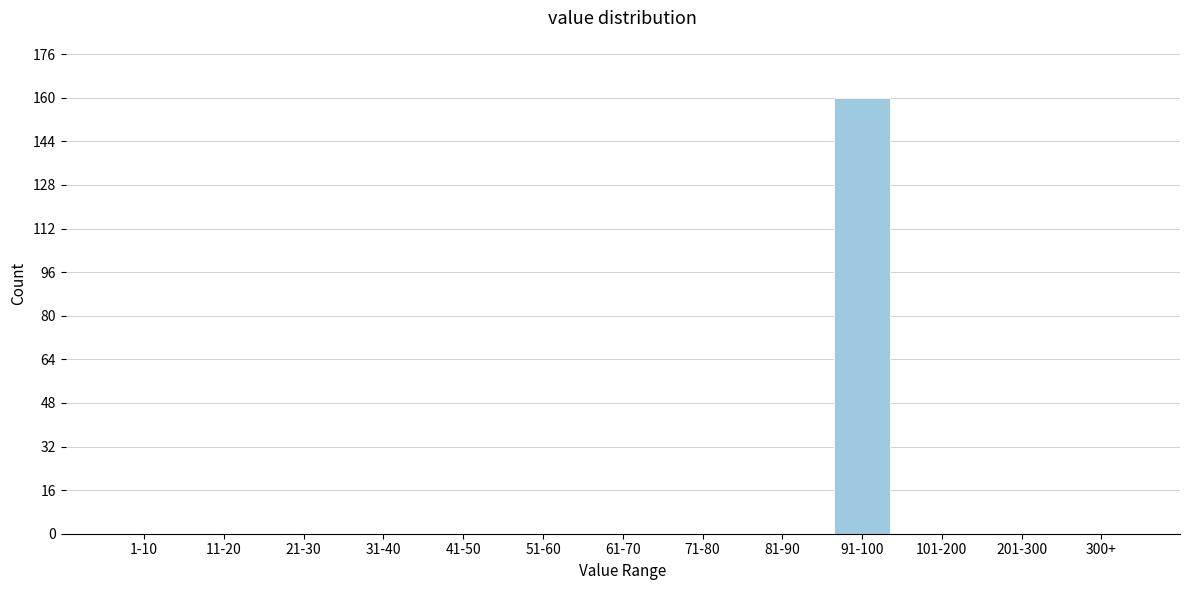

Reading right to left, transcribe all the data shown in this chart.

300+=0	201-300=0	101-200=0	91-100=160	81-90=0	71-80=0	61-70=0	51-60=0	41-50=0	31-40=0	21-30=0	11-20=0	1-10=0